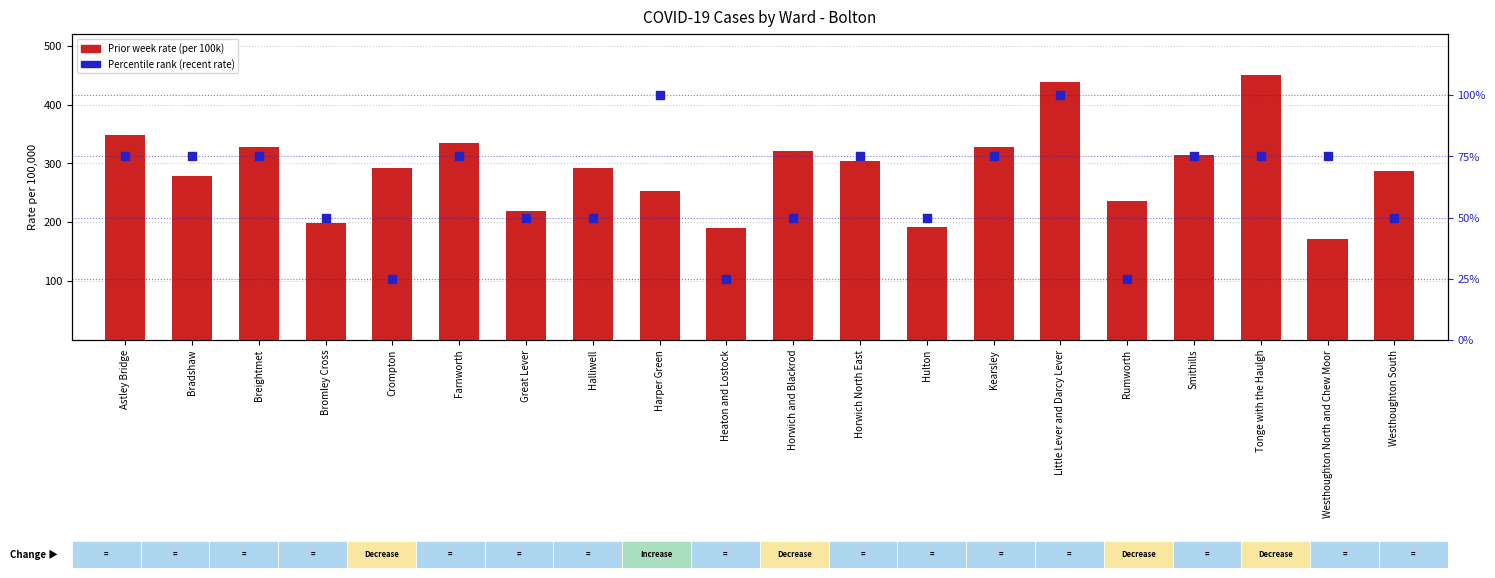

Is the value of Prior week Rate at Crompton greater than the value of Percentile rank (recent rate) at Smithills?

Yes